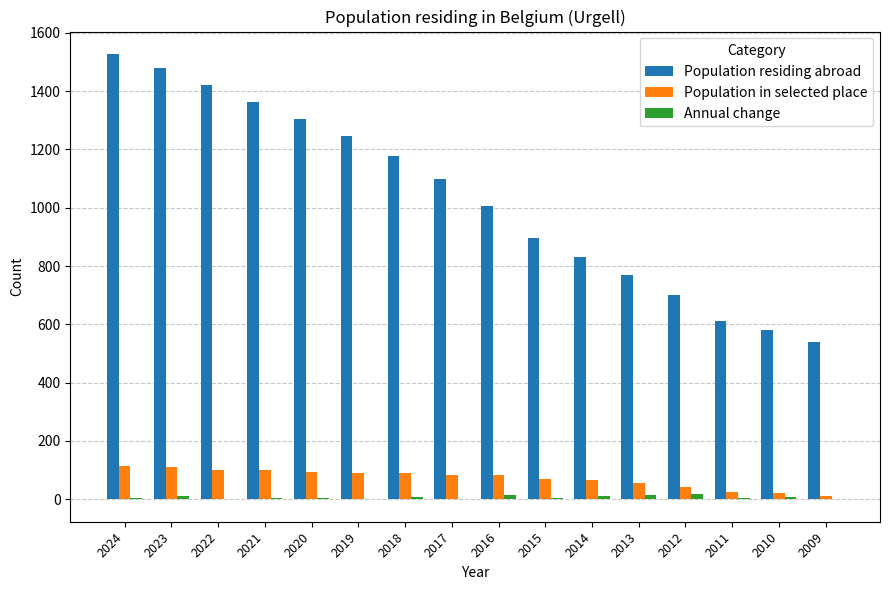

Is it true that Population residing abroad equals 1099 at 2017?

True